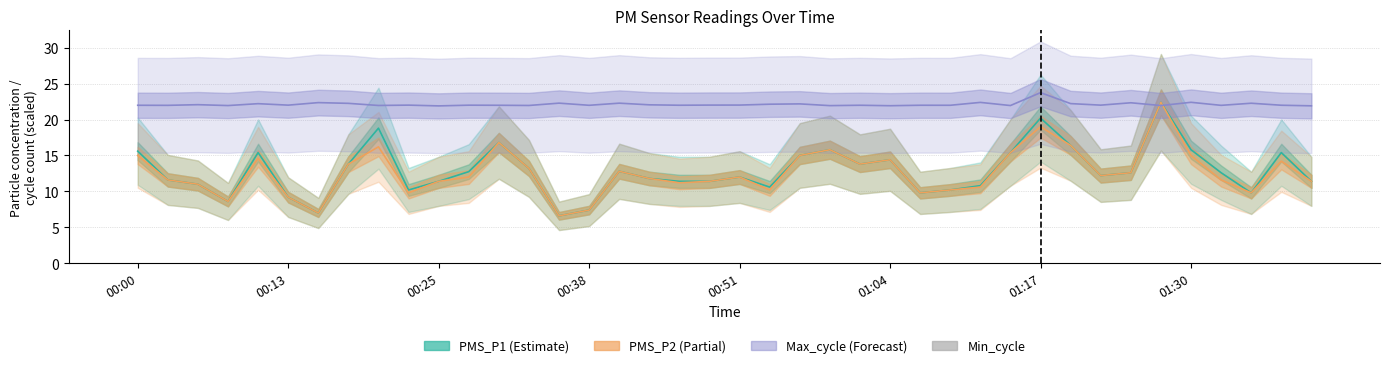

What is the average value of the PMS_P1 series?

12.8